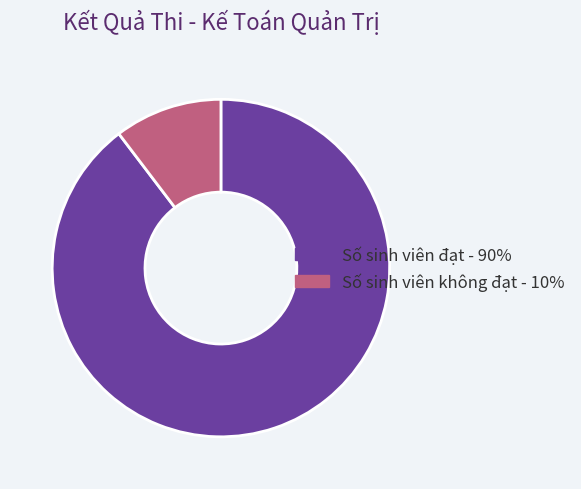

How many segments does this pie chart have?

2